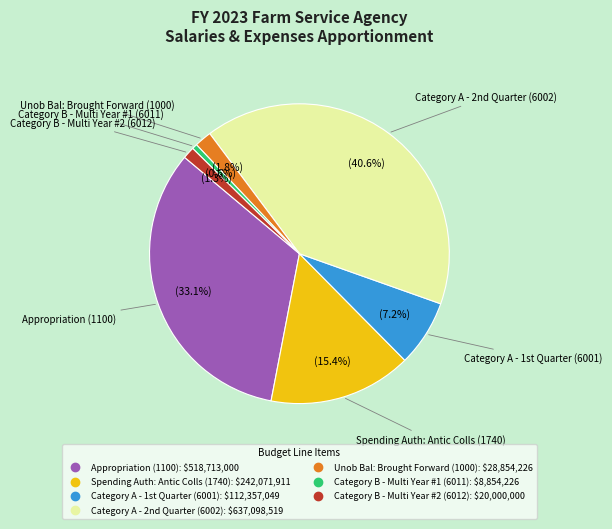

Which has a higher value, Unob Bal: Brought Forward (1000) or Category B - Multi Year #1 (6011)?

Unob Bal: Brought Forward (1000)